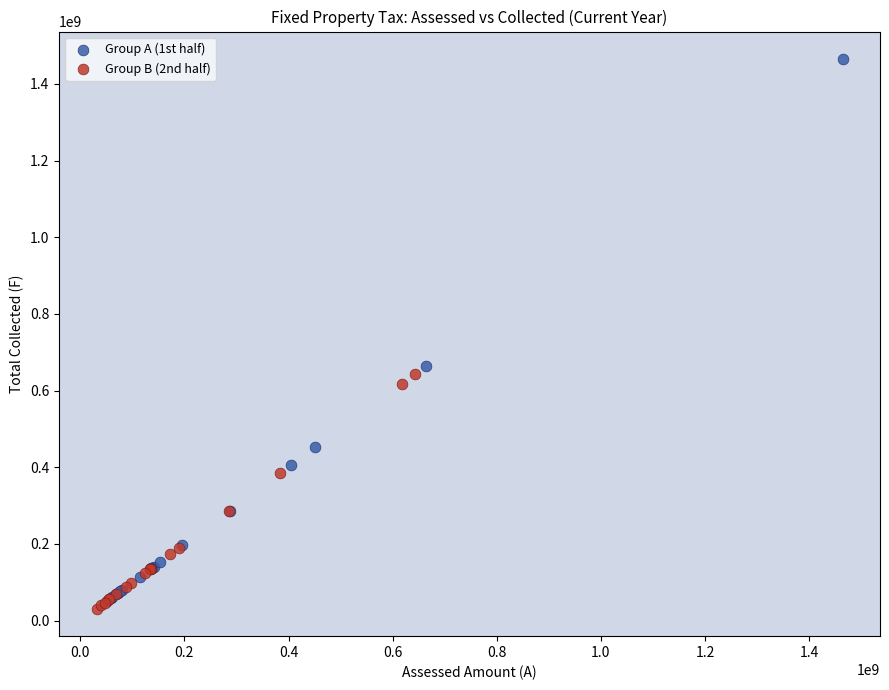

Which series has the widest spread of Y values?

Group A (1st half)